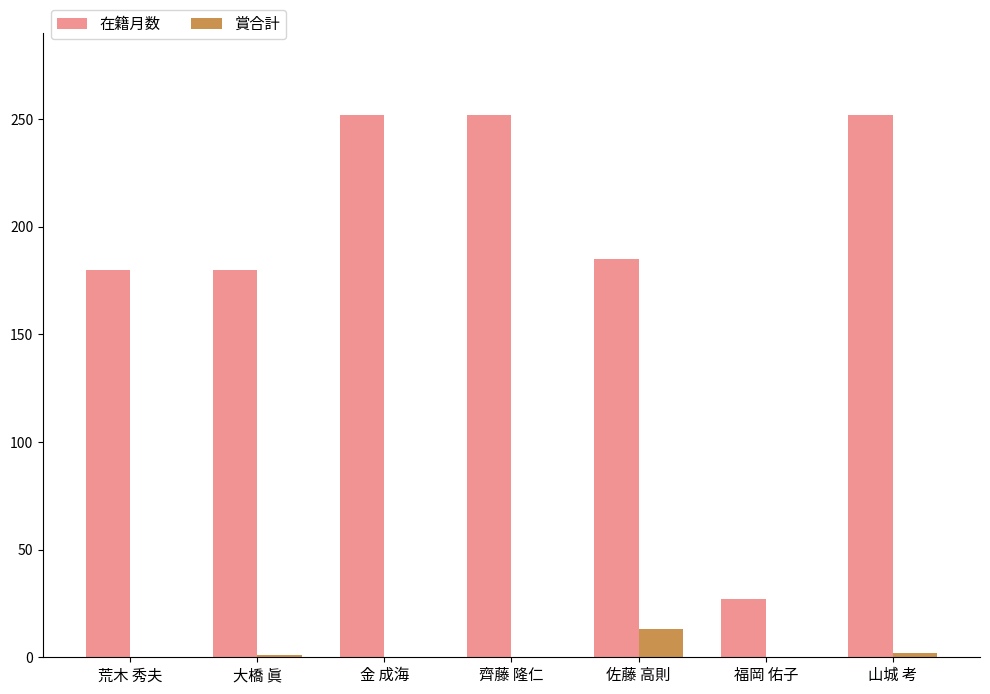

What are all the series names shown in the legend?

在籍月数, 賞合計